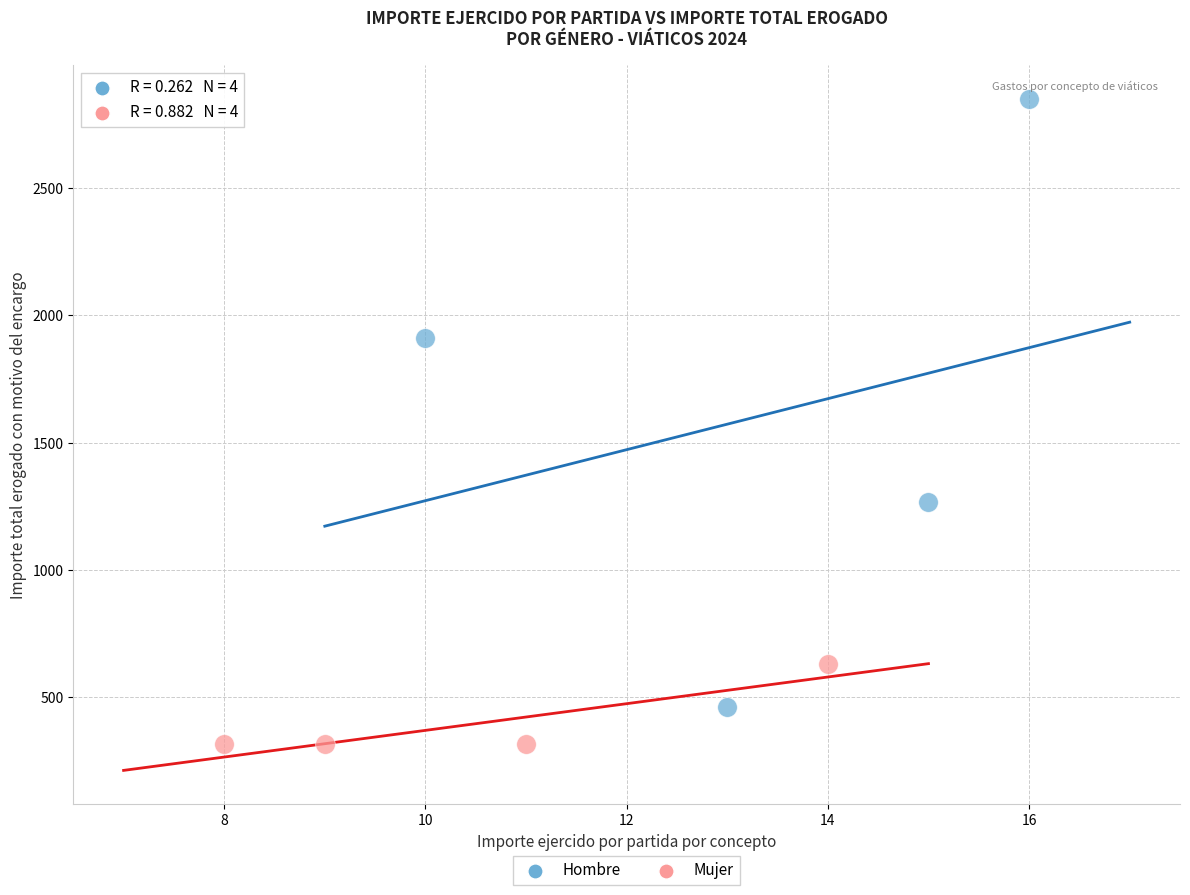

Which series reaches the maximum Y coordinate?

Hombre